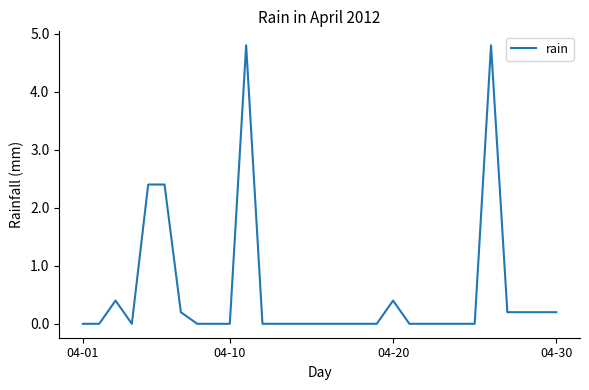

What is the greatest value displayed?

4.8